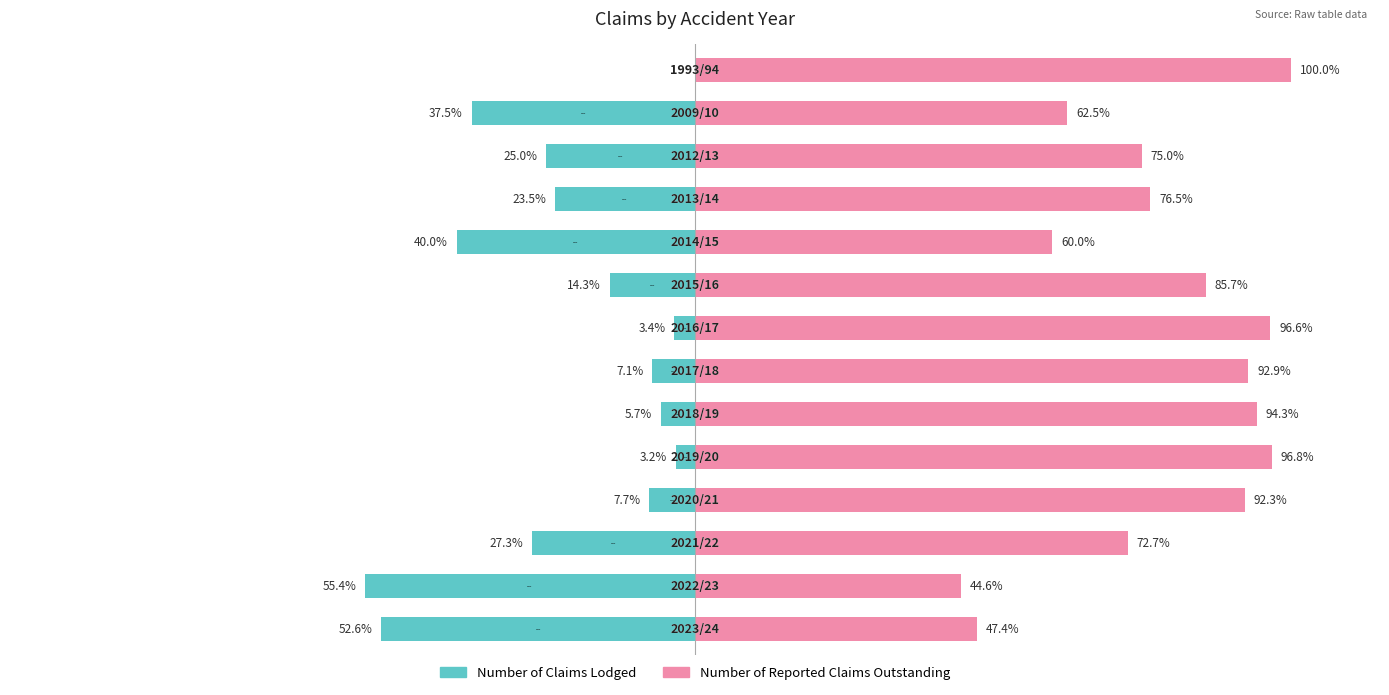

What is the value of the Number of Claims Lodged bar at the 4th from the left?

-7.7